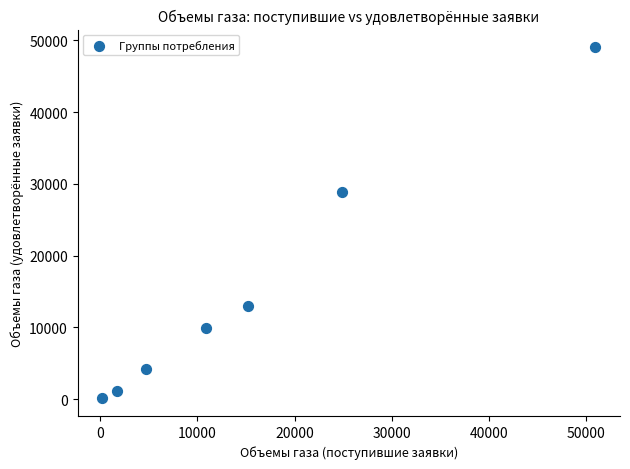

What is the range of Y values (max minus min)?

48934.2